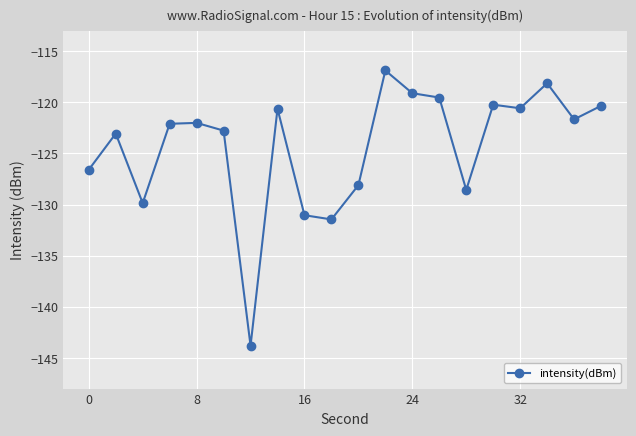

What is the sum of all values?

-2486.5